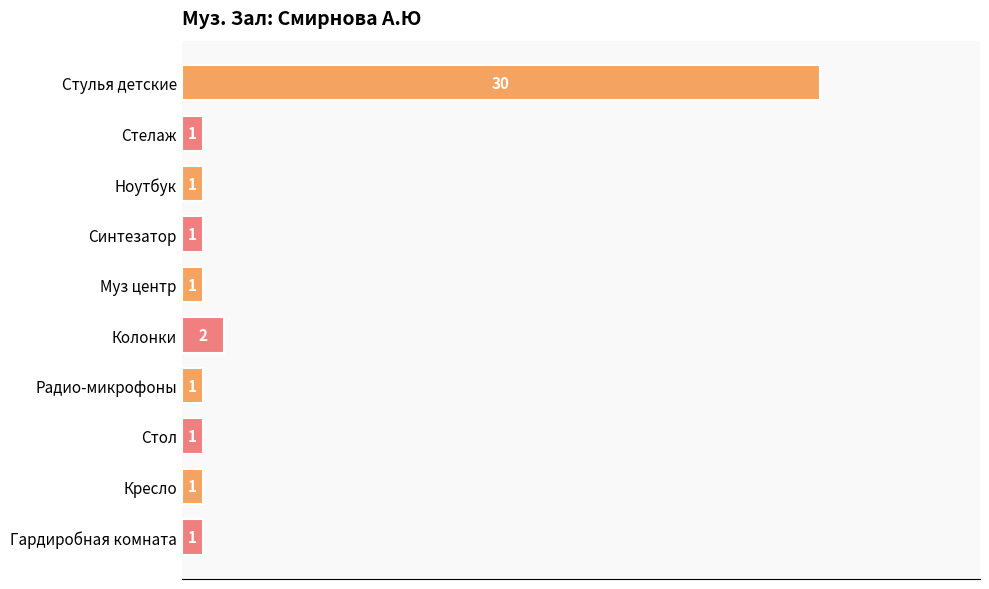

Count the number of categories in the chart.

10